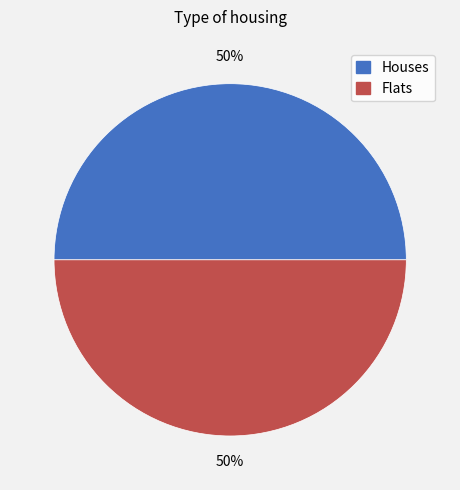

What is the ratio of the value at Flats to the value at Houses?

1.0